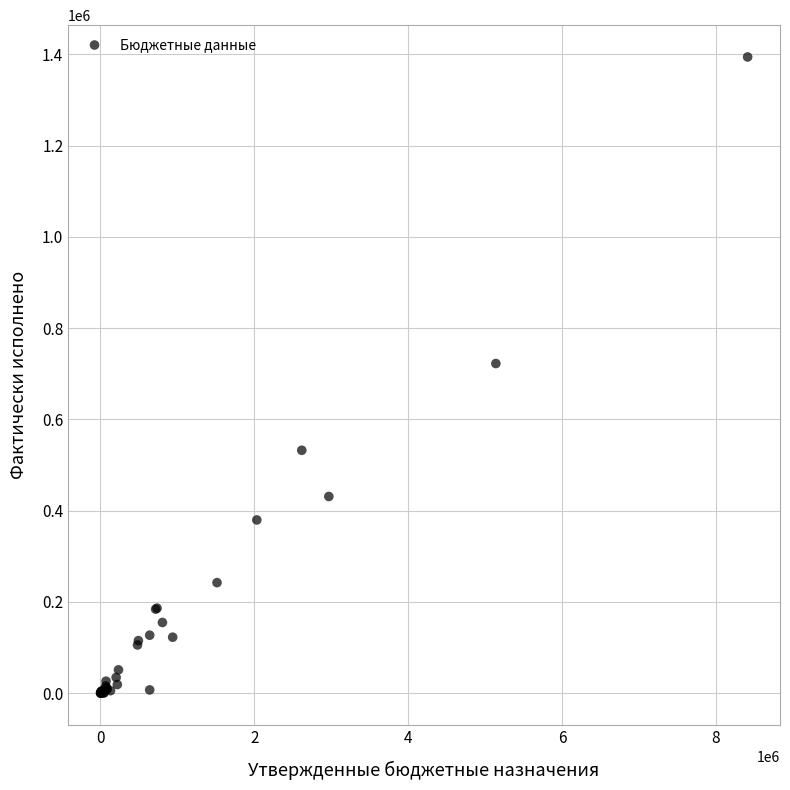

What Y value in the scatter plot is closest to 697085?

722416.8